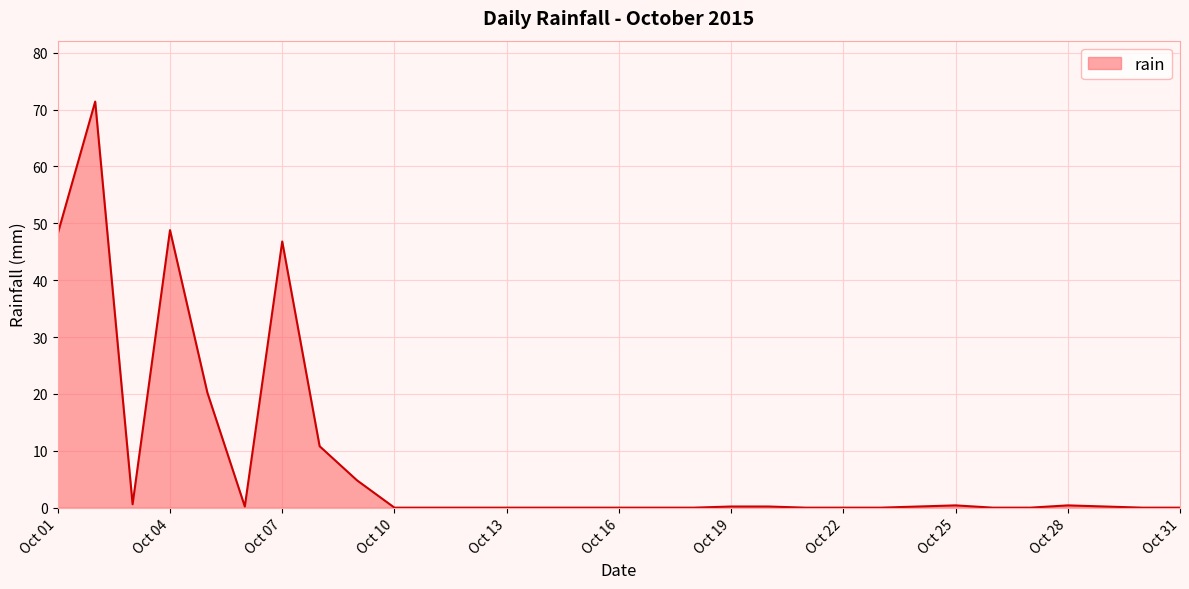

What is the greatest value displayed?

71.4